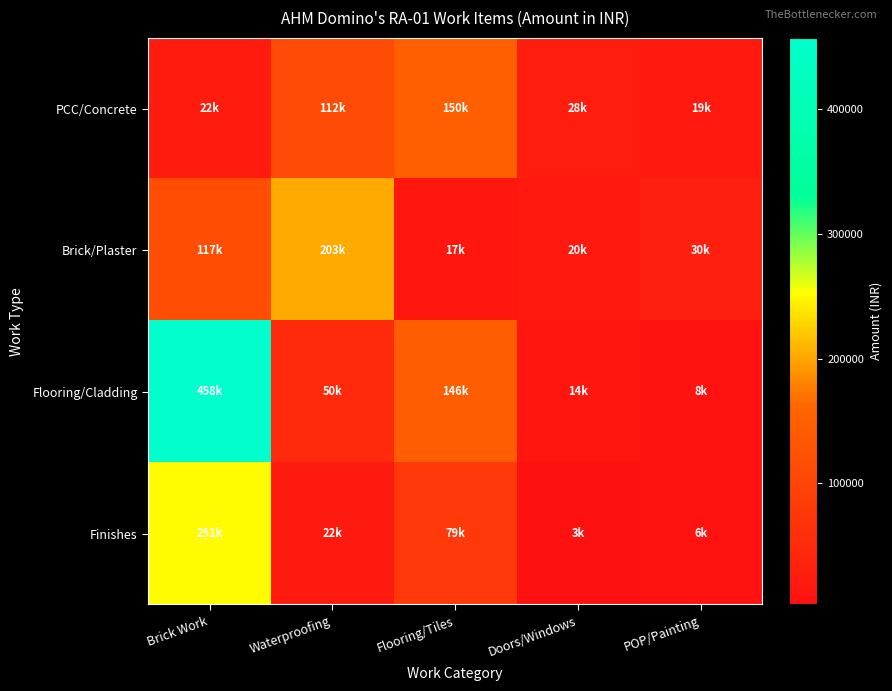

At which category is the sum across all series the highest?

Brick Work